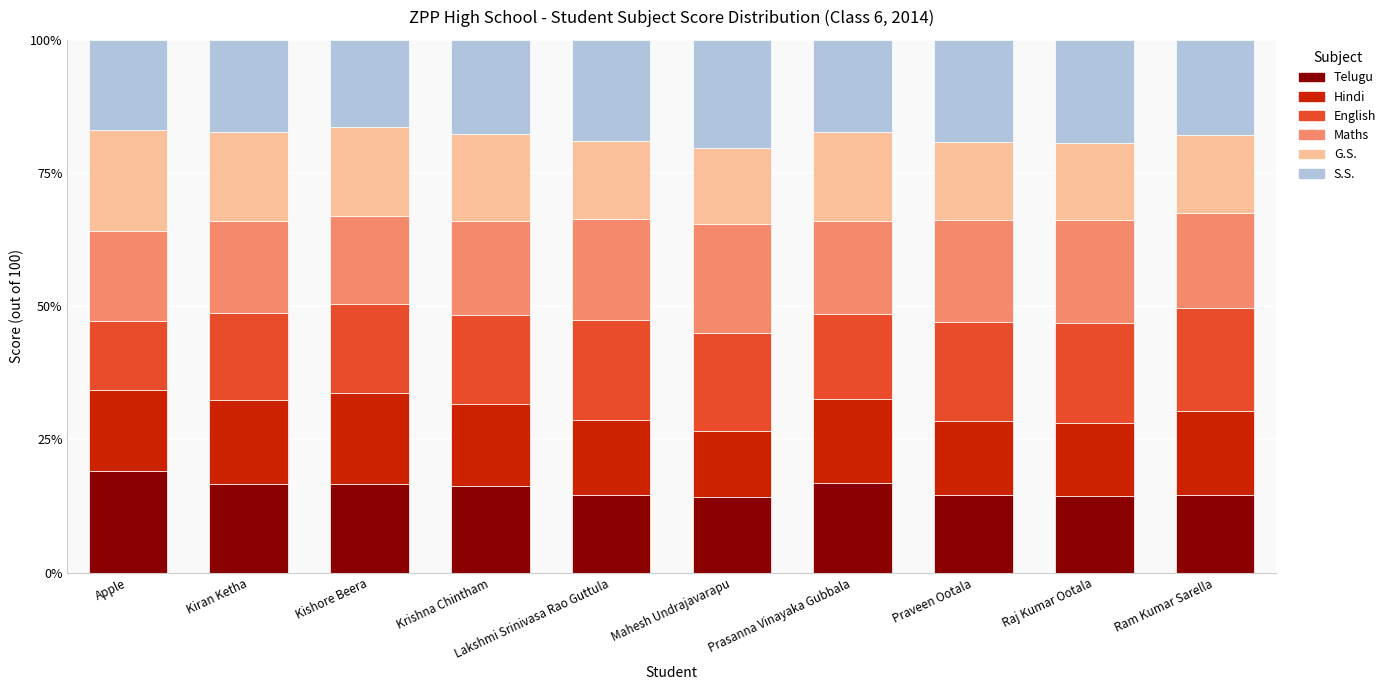

Read the Telugu value at Prasanna Vinayaka Gubbala.

16.8